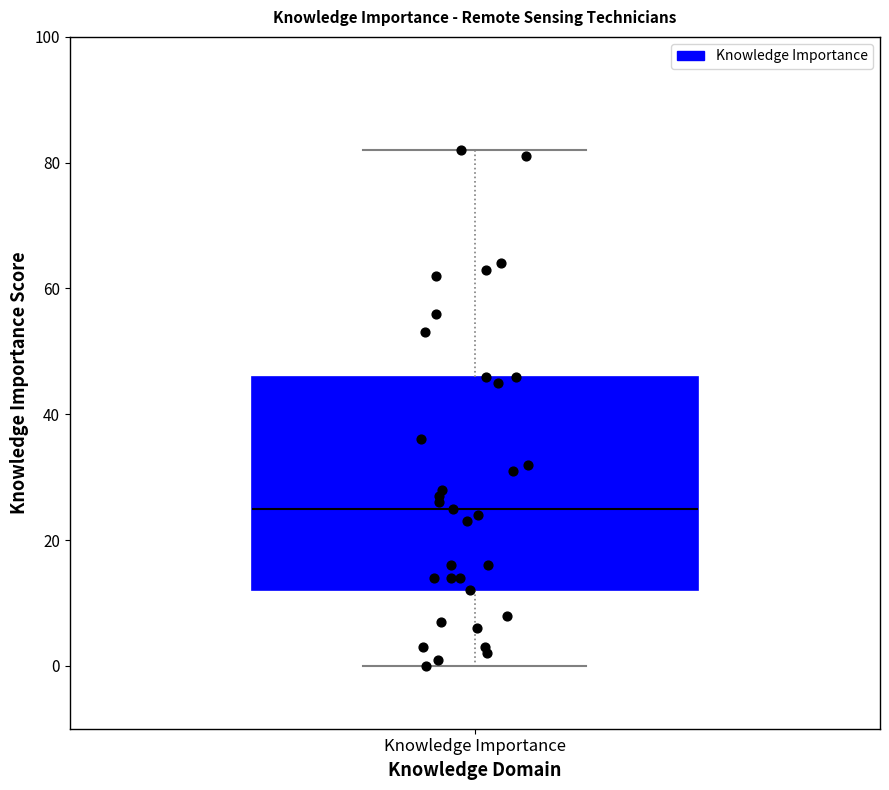

Where does the median line of the box for Knowledge Importance sit on the y-axis? The values are not printed on the chart, so give them approximately, as read against the axis.

26